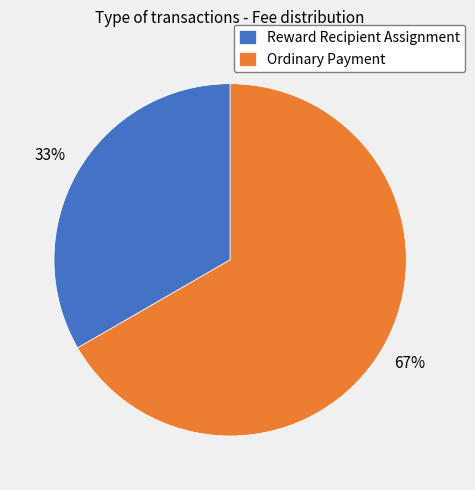

Rank the categories by value from highest to lowest.

Ordinary Payment, Reward Recipient Assignment